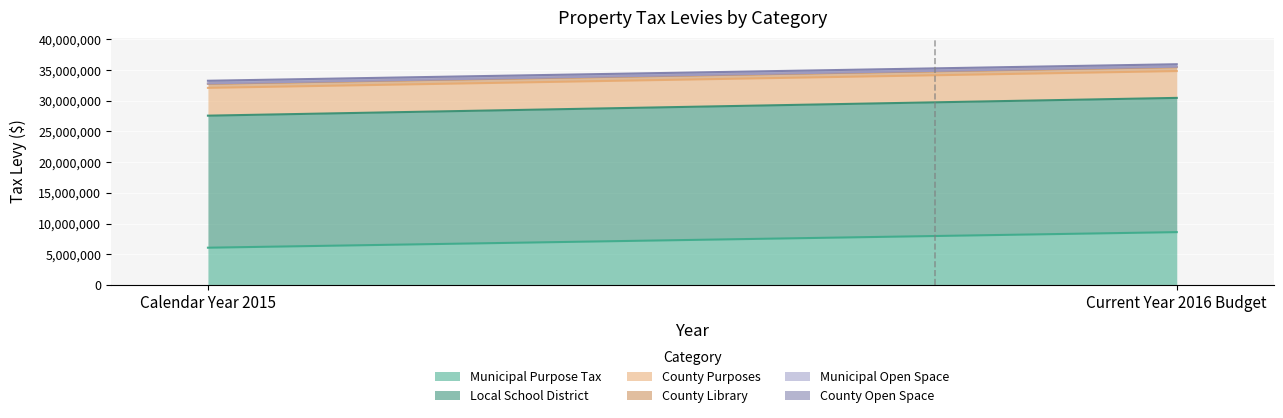

Which series has the largest range (max minus min)?

Municipal Purpose Tax